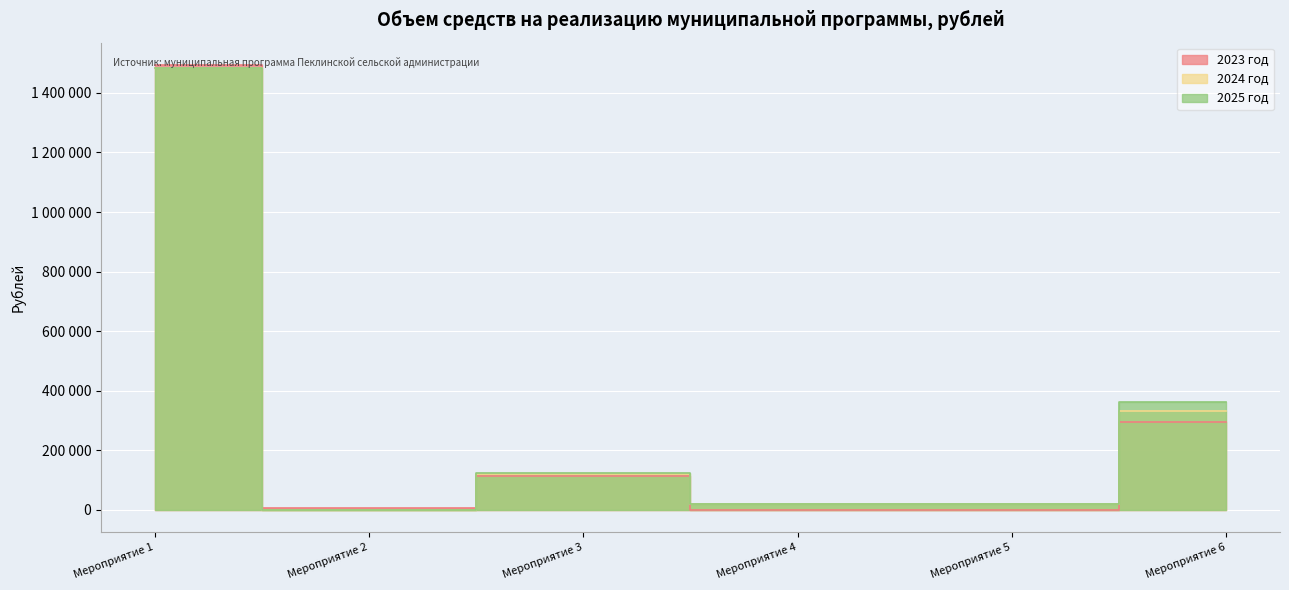

Between Мероприятие 1 and Мероприятие 2, which series saw the biggest shift?

2023 год